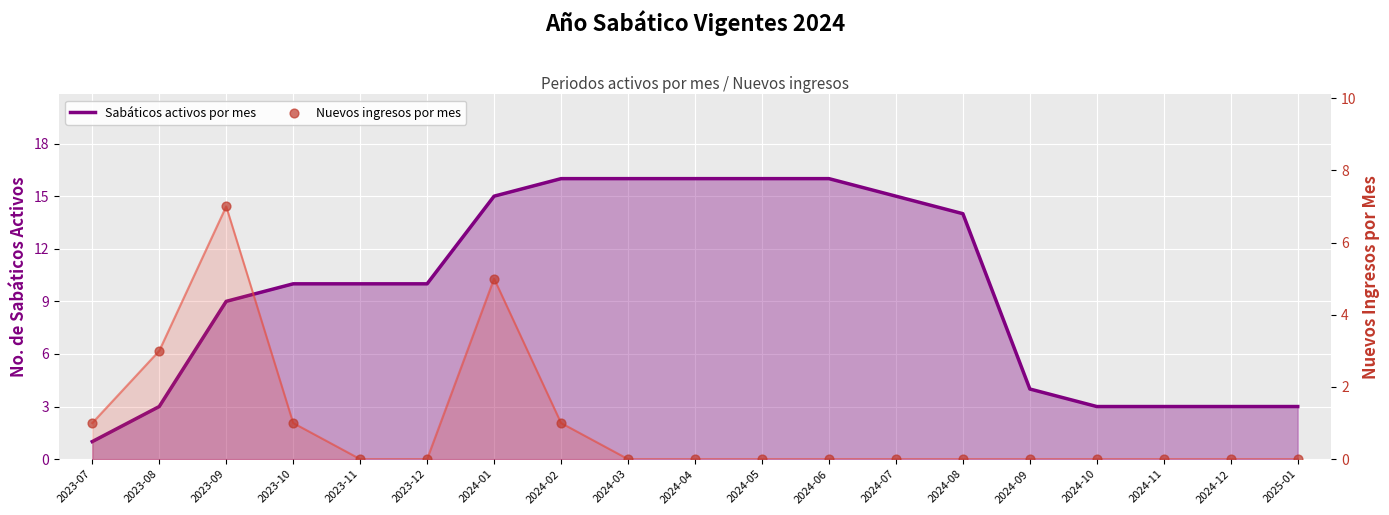

What are all the series names shown in the legend?

Sabáticos activos por mes, Nuevos ingresos por mes